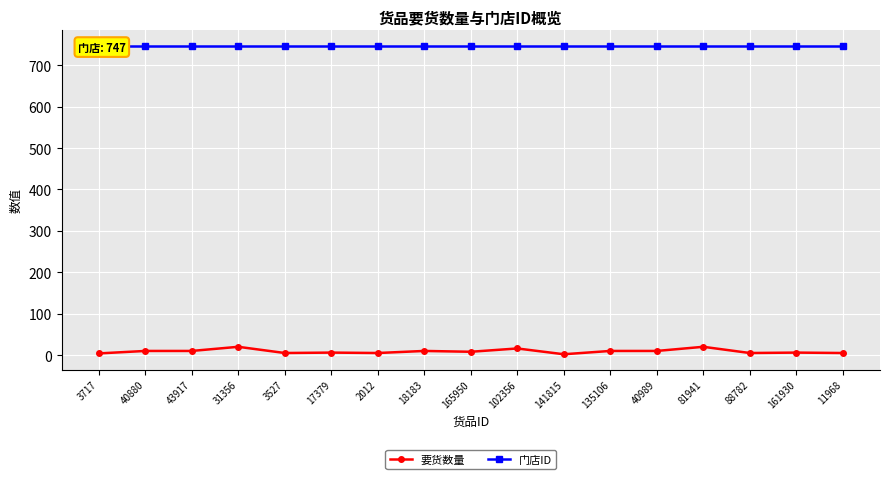

What position from the left is 18183?

8